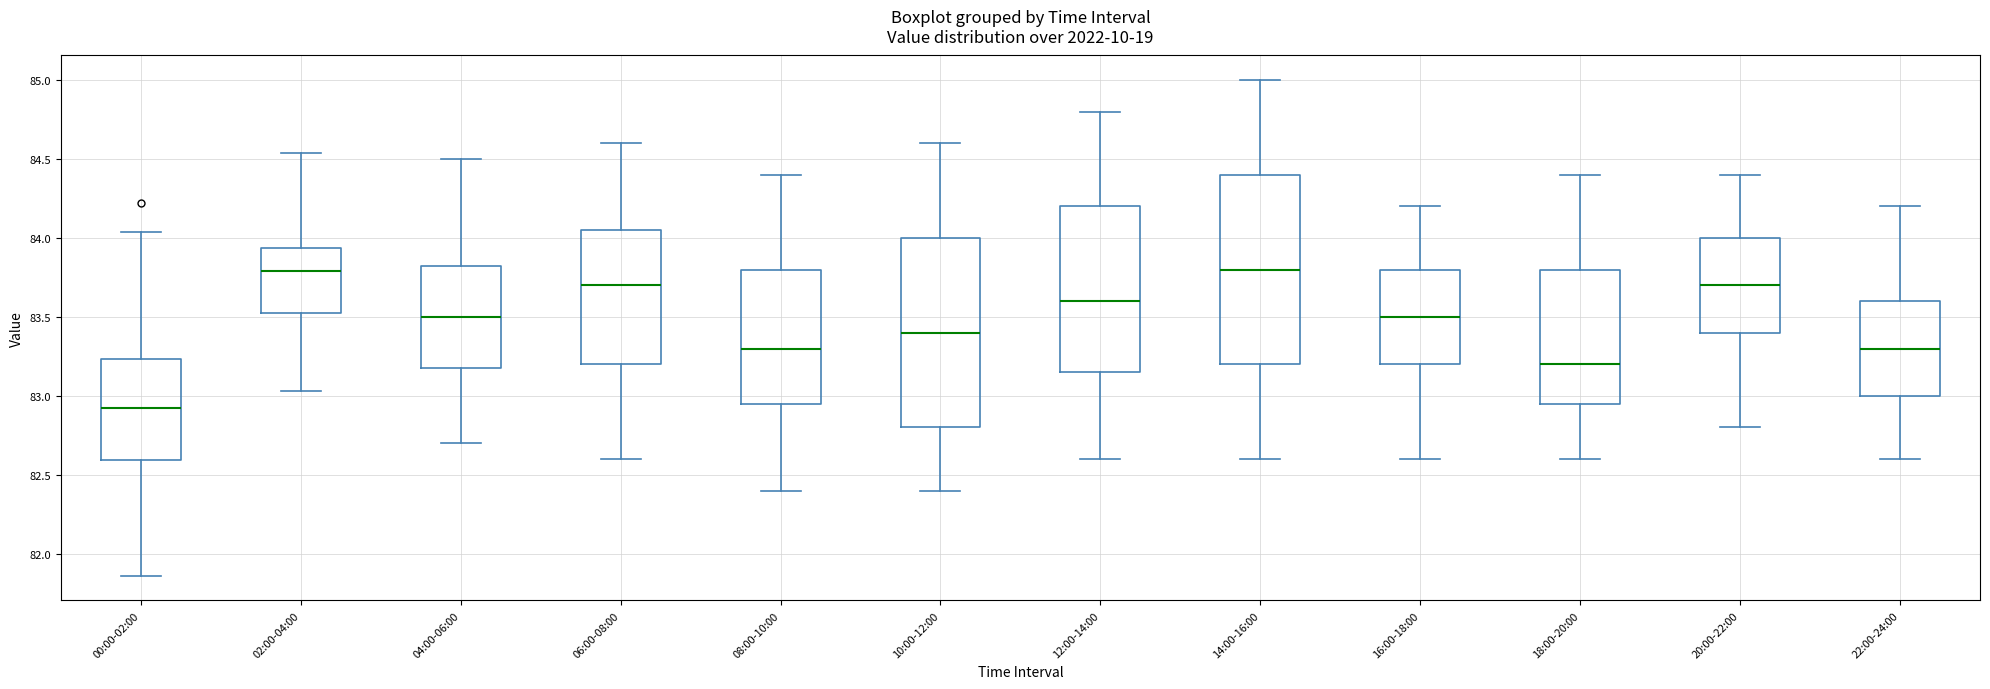

Where is the upper edge of the box for 04:00-06:00 on the y-axis? The values are not printed on the chart, so give them approximately, as read against the axis.

83.85